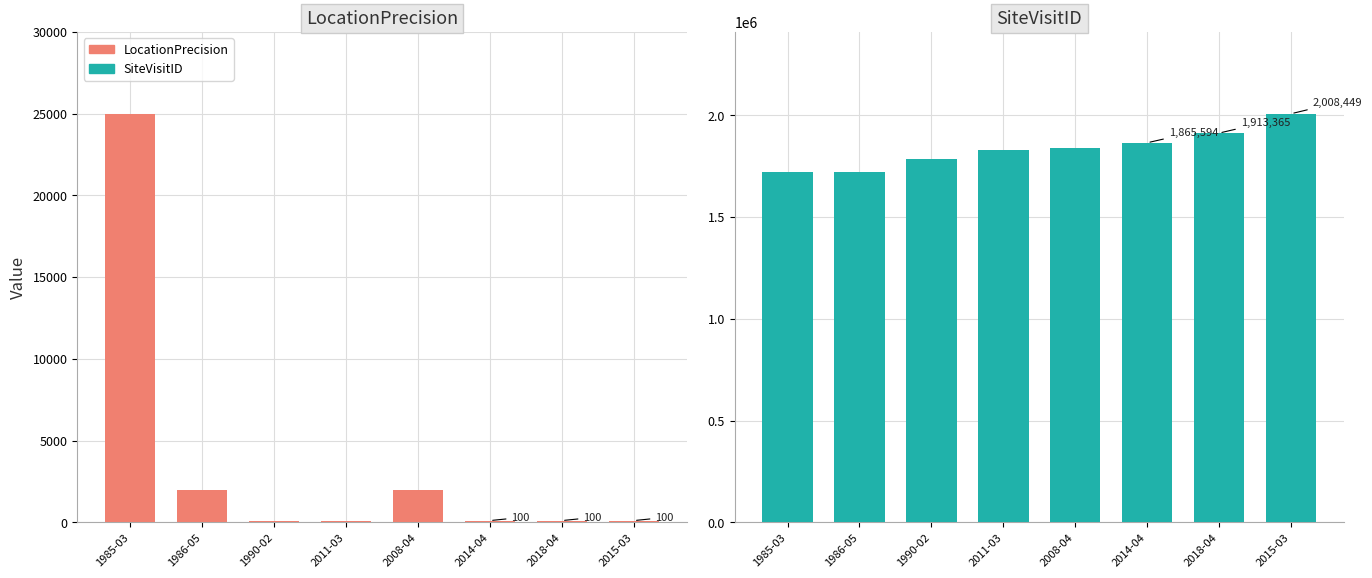

The SiteVisitID series shows 1721445 at 1985-03. True or false?

True